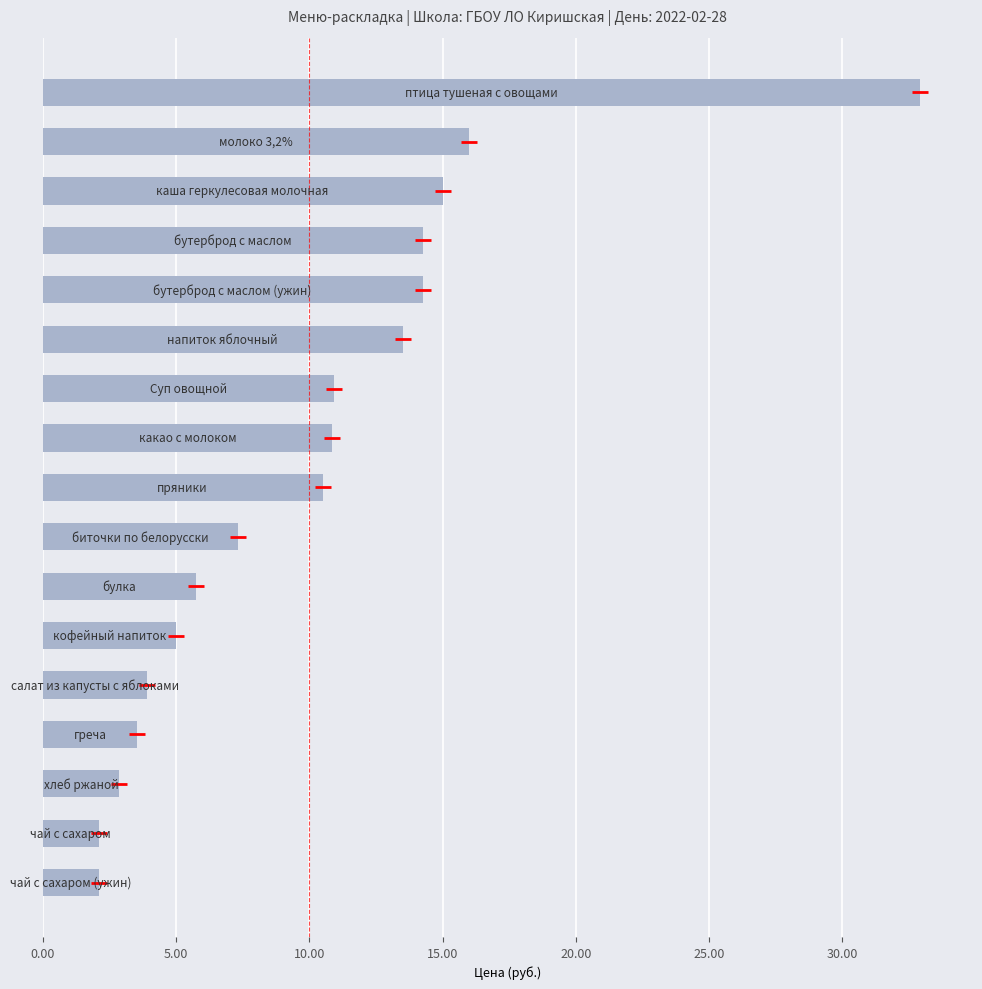

What position from the right is 16?

1